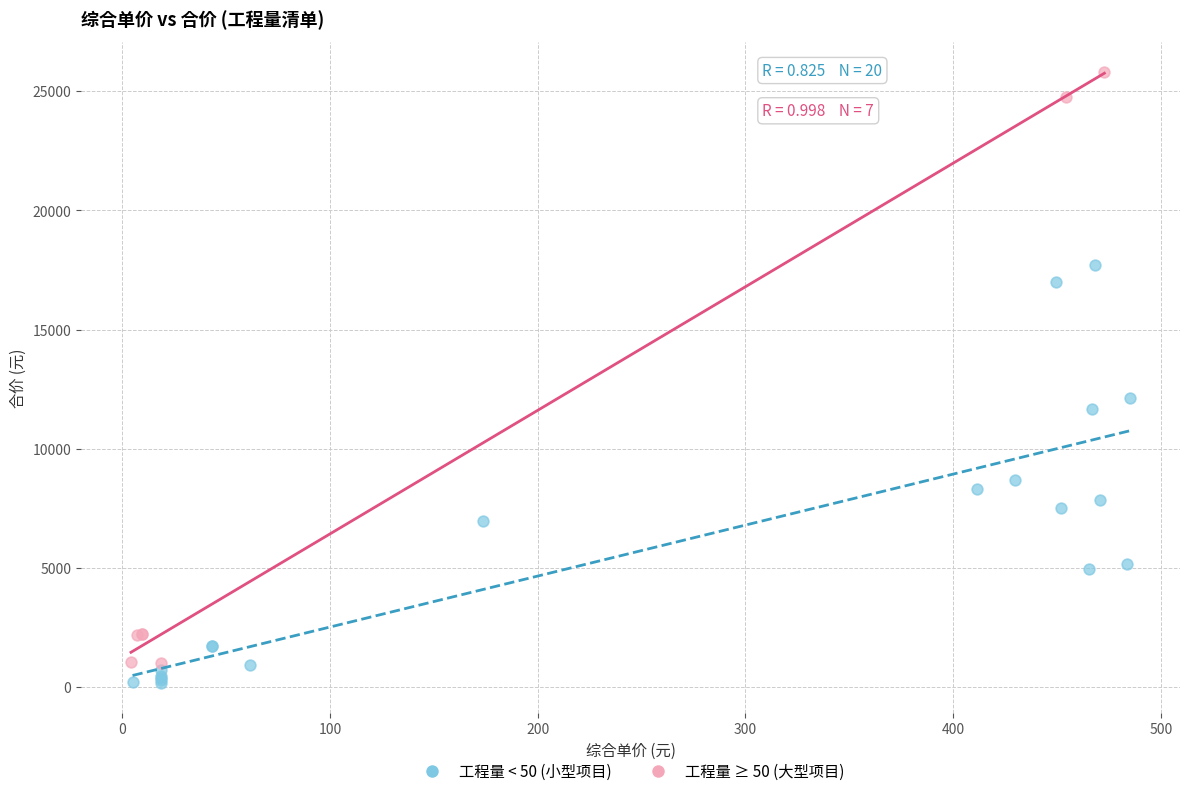

Which series has the widest spread of Y values?

工程量 ≥ 50 (大型项目)